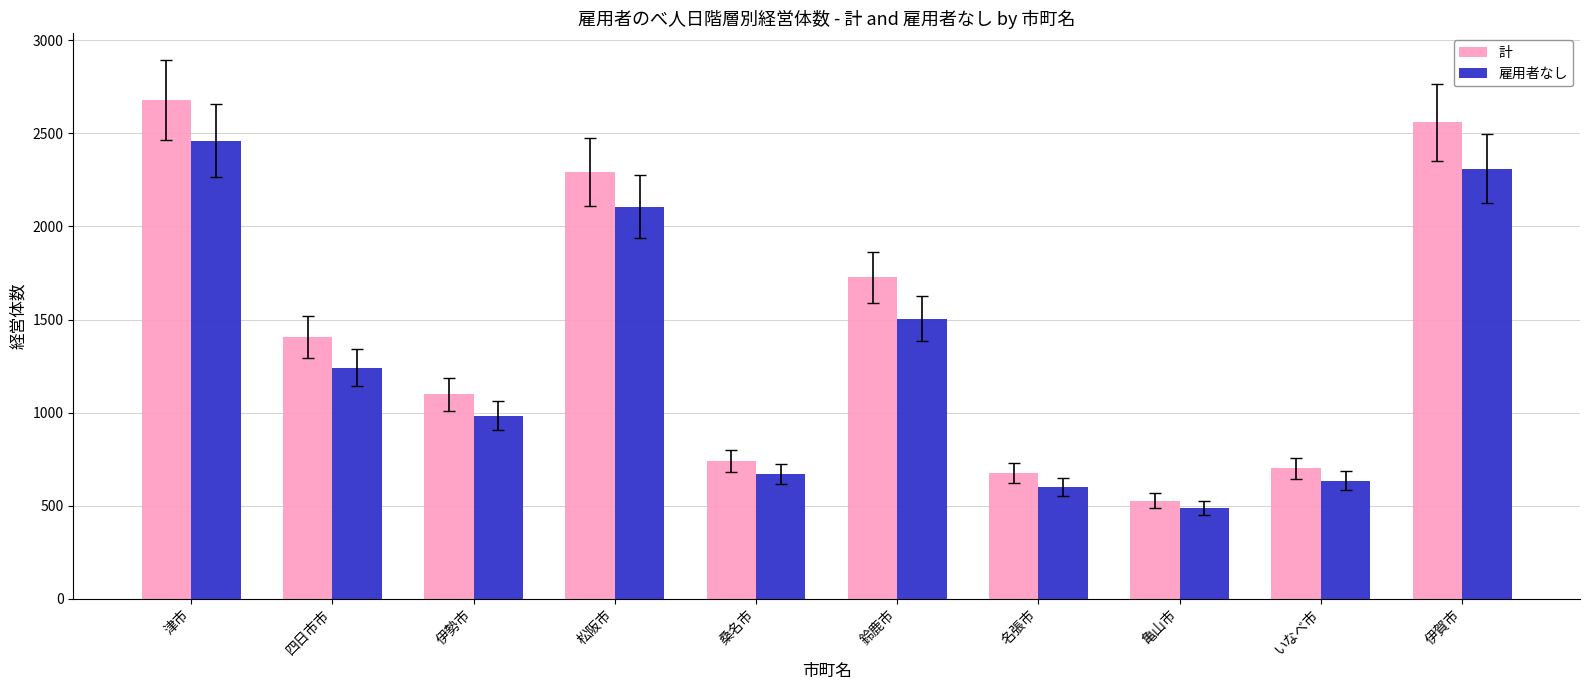

Reading left to right, extract all data points from this chart.

計: 2679	1404	1097	2292	737	1727	677	527	700	2559
雇用者なし: 2461	1242	984	2107	668	1505	601	488	634	2310